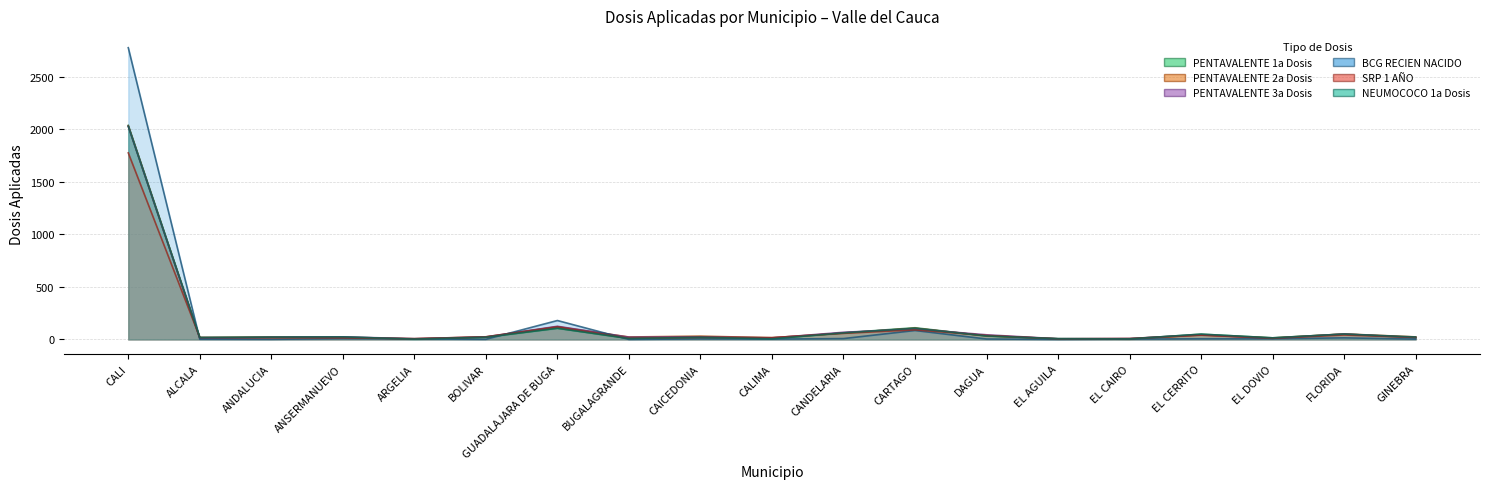

What is the sum of all PENTAVALENTE 1a Dosis values?

2619